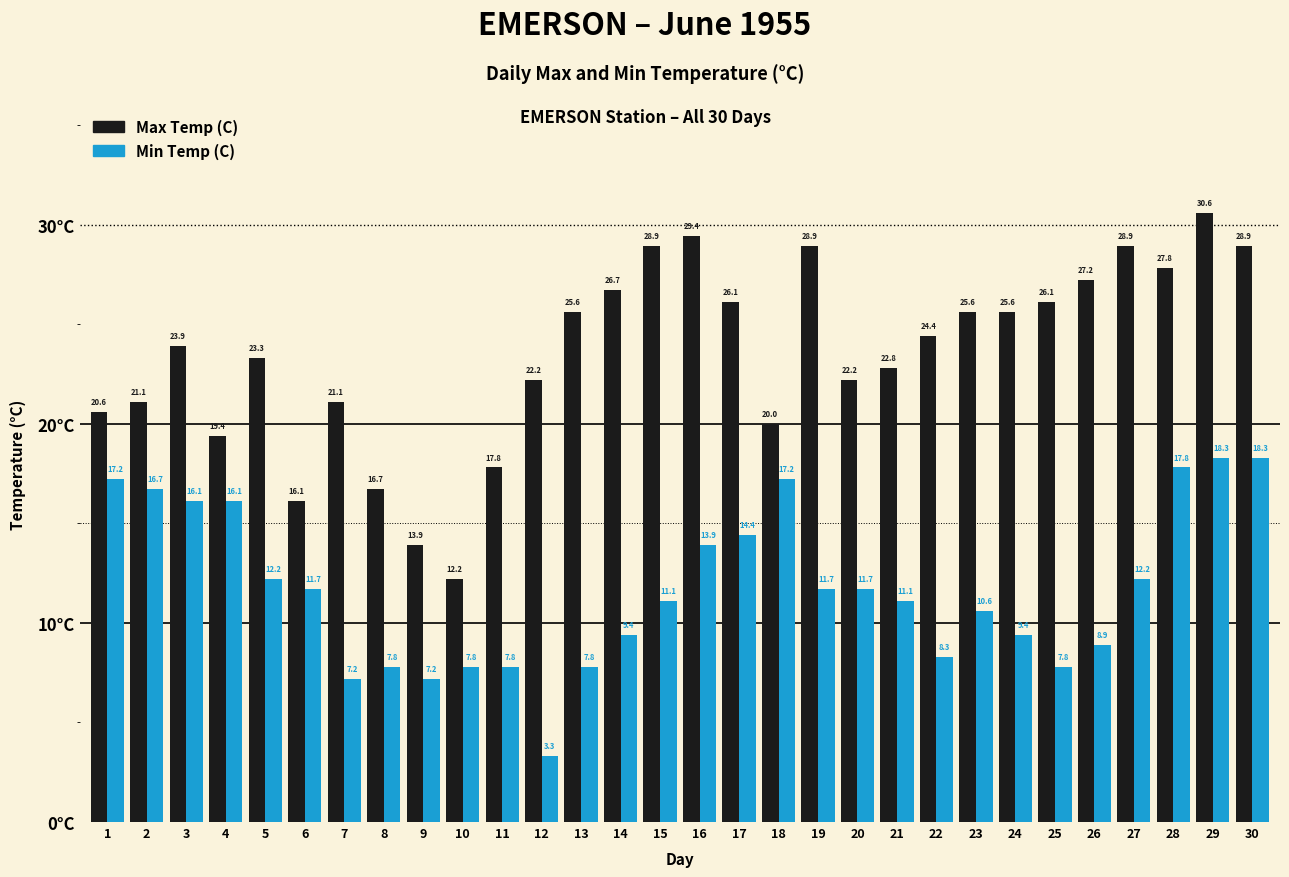

Which series has the largest range (max minus min)?

Max Temp (C)